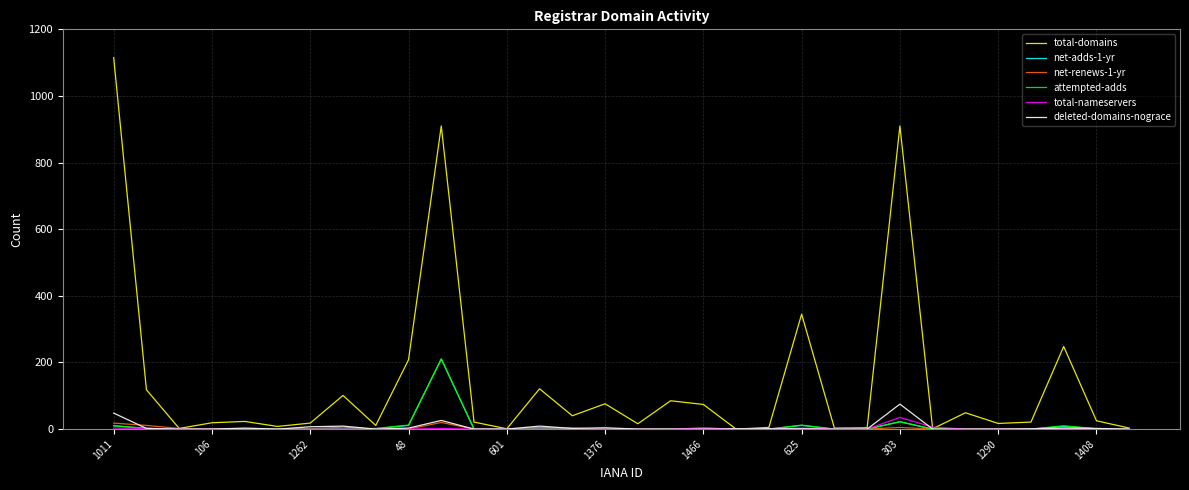

Which series has the widest spread of values?

total-domains